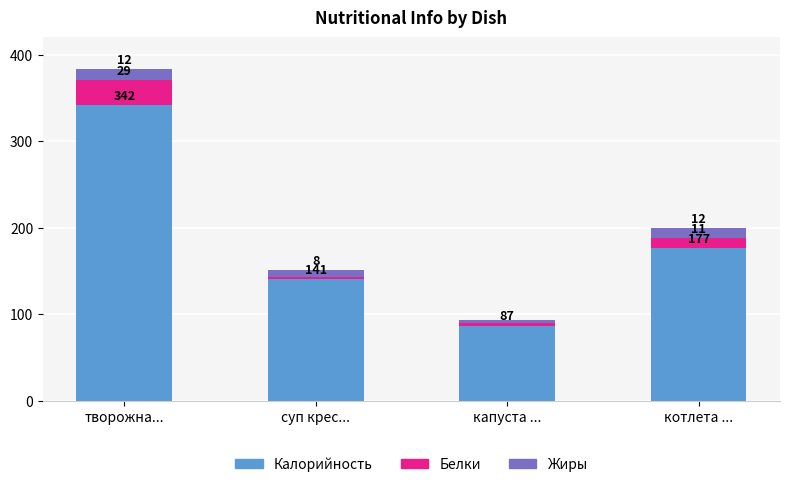

Does the chart contain stacked bars?

Yes